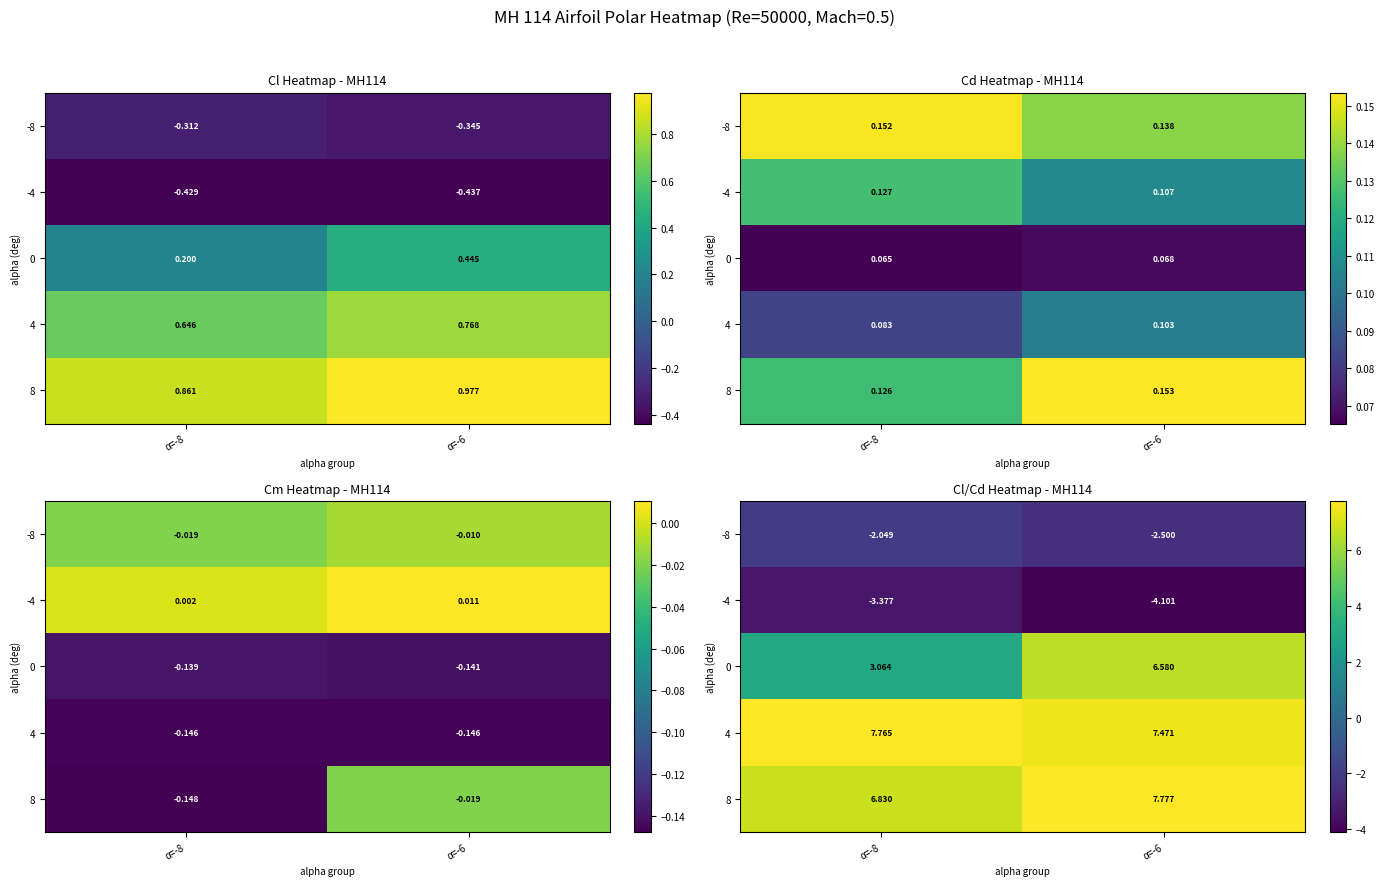

What is the difference between the highest and lowest values at α=-6?

11.9